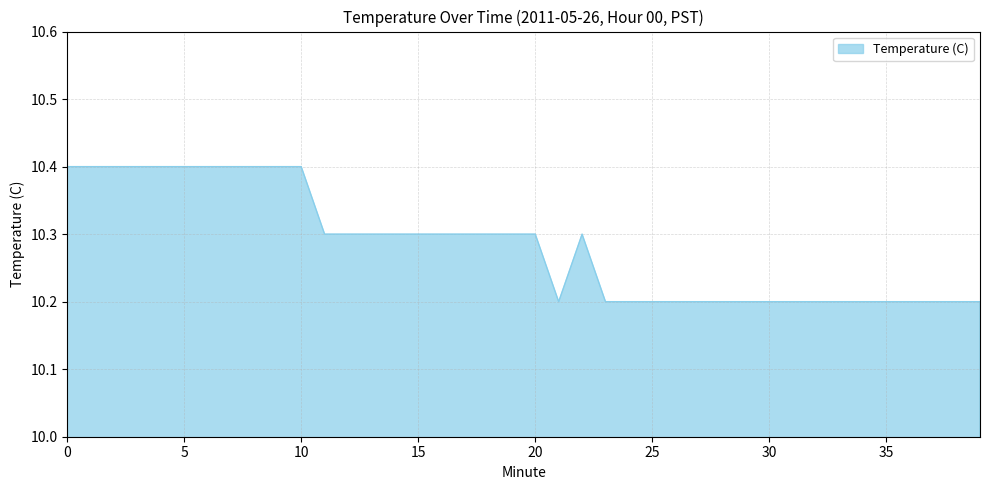

What is the smallest value displayed?

10.2